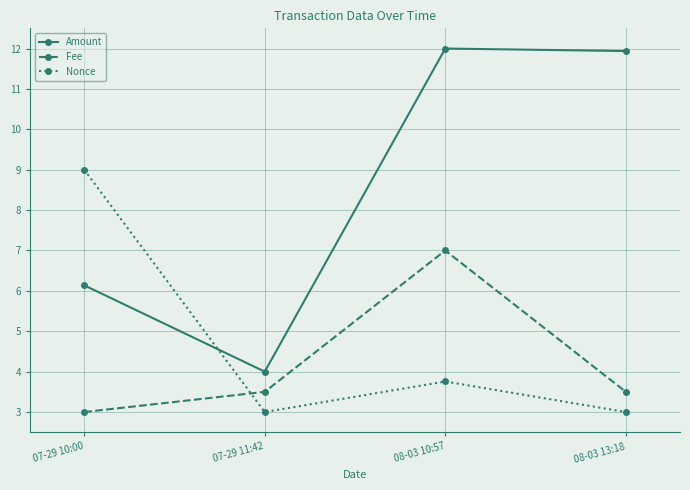

How many categories are shown in the chart?

4